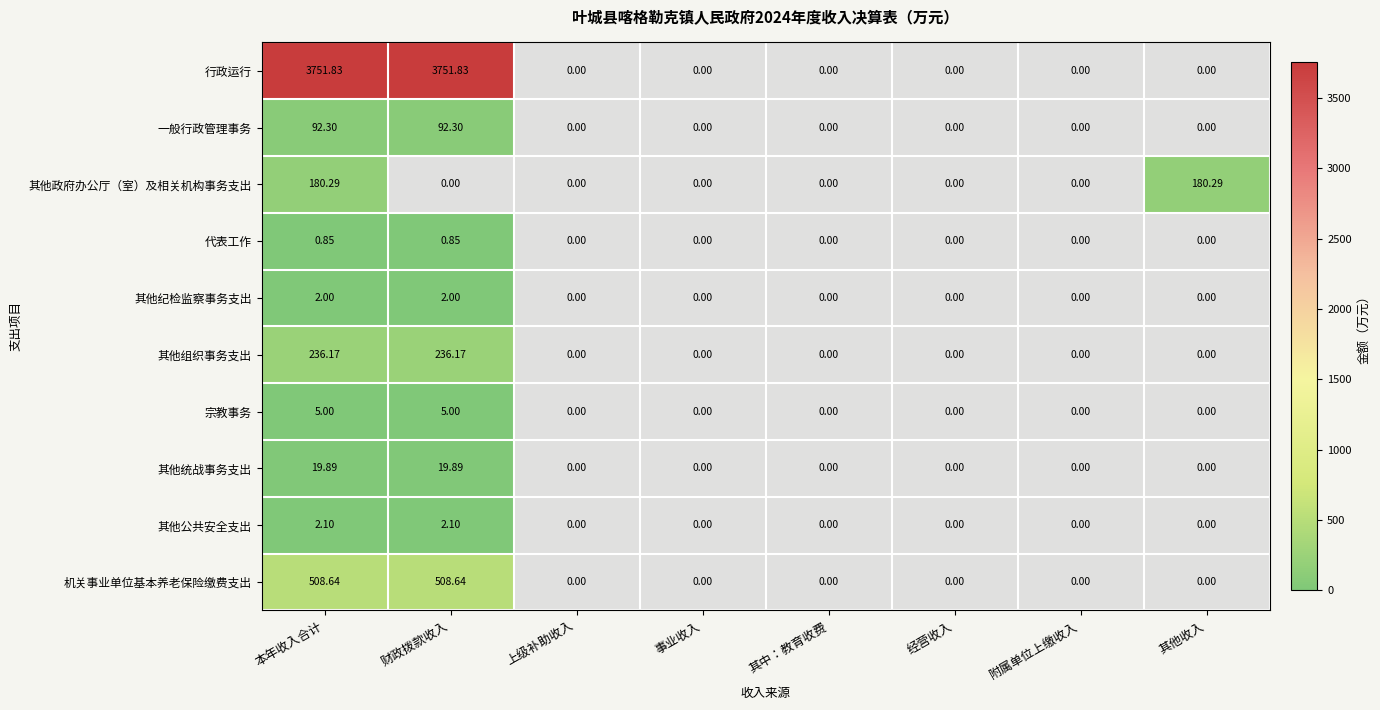

What is the total value across all series at 其他收入?

9